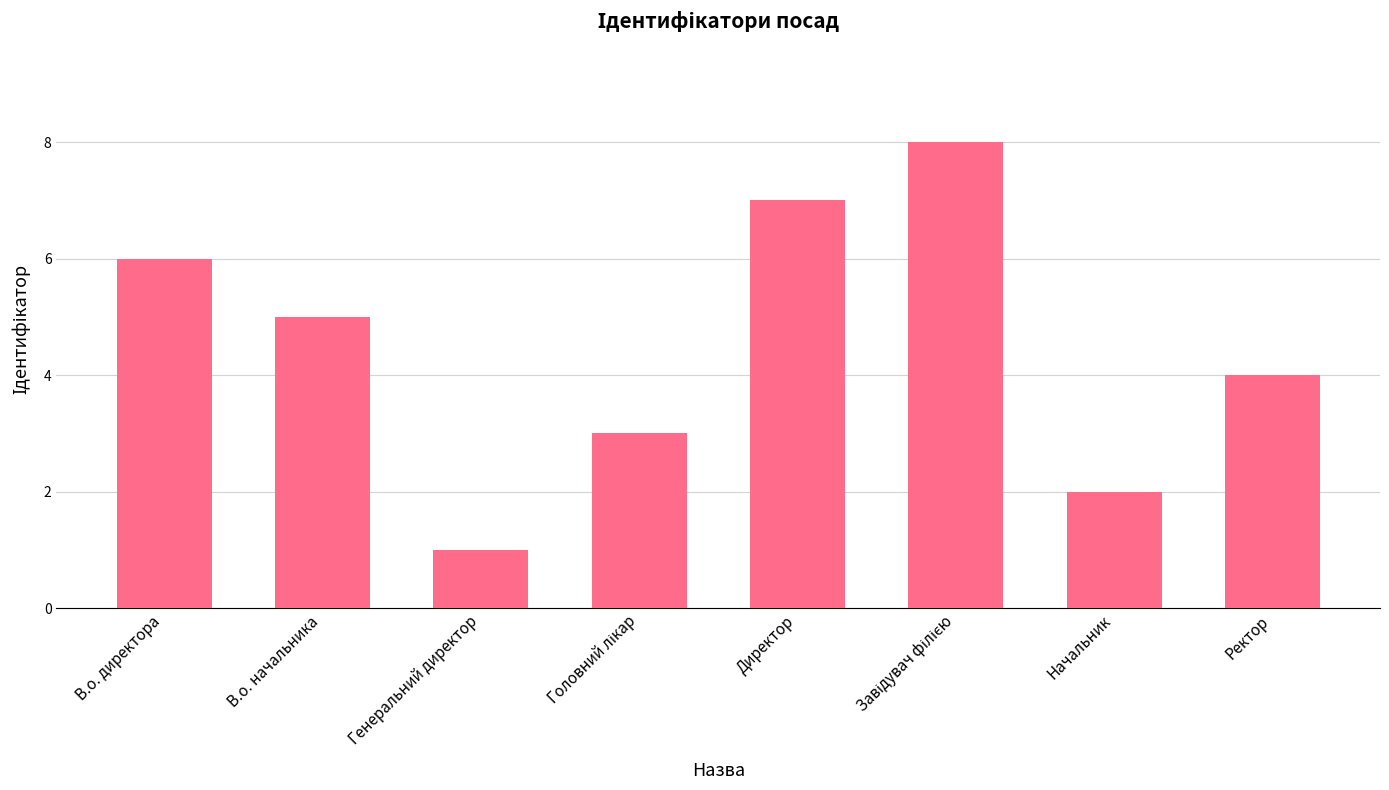

Reading left to right, extract all data points from this chart.

6	5	1	3	7	8	2	4